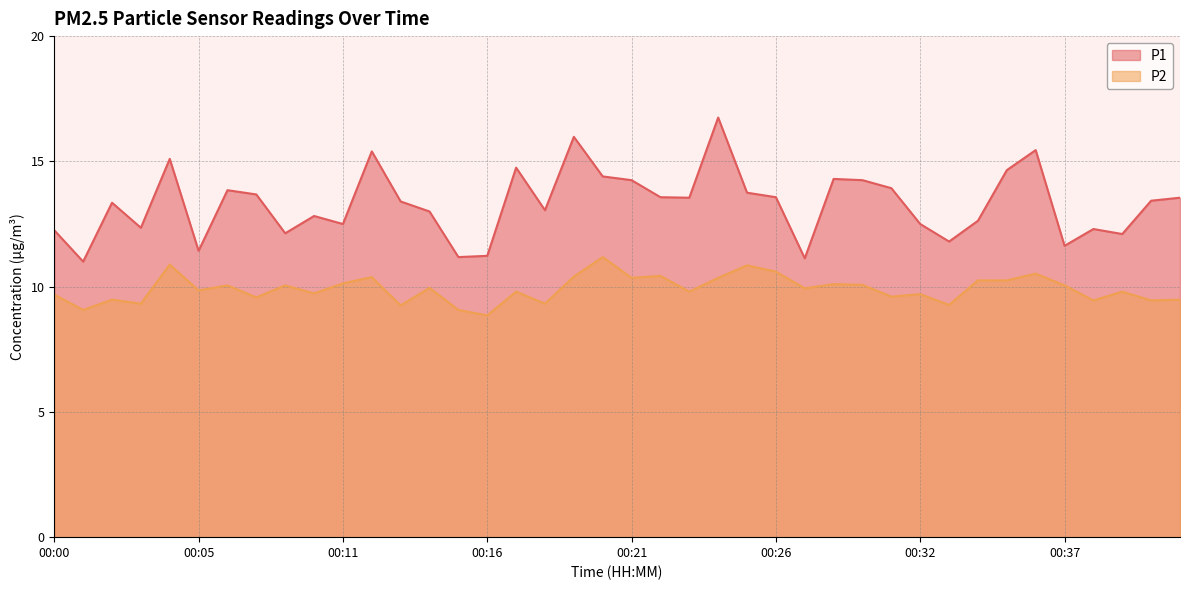

Where is P2 nearest to the value 10?

00:06